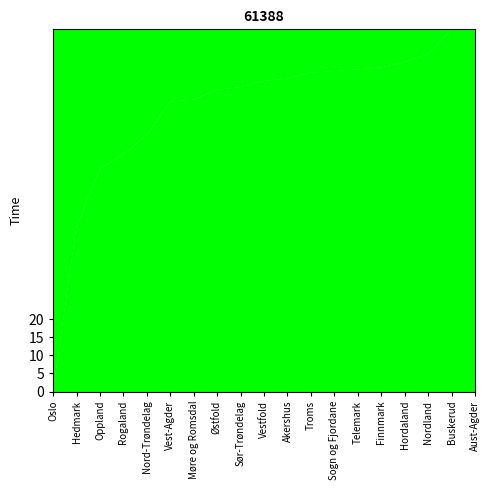

Between Rogaland and Møre og Romsdal, which is larger?

Møre og Romsdal